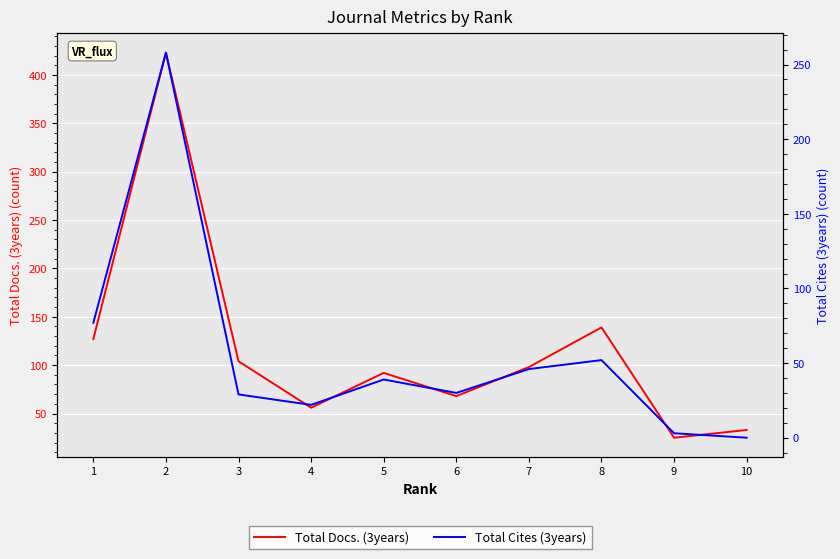

At which label is Total Docs. (3years) closest to 224?

8